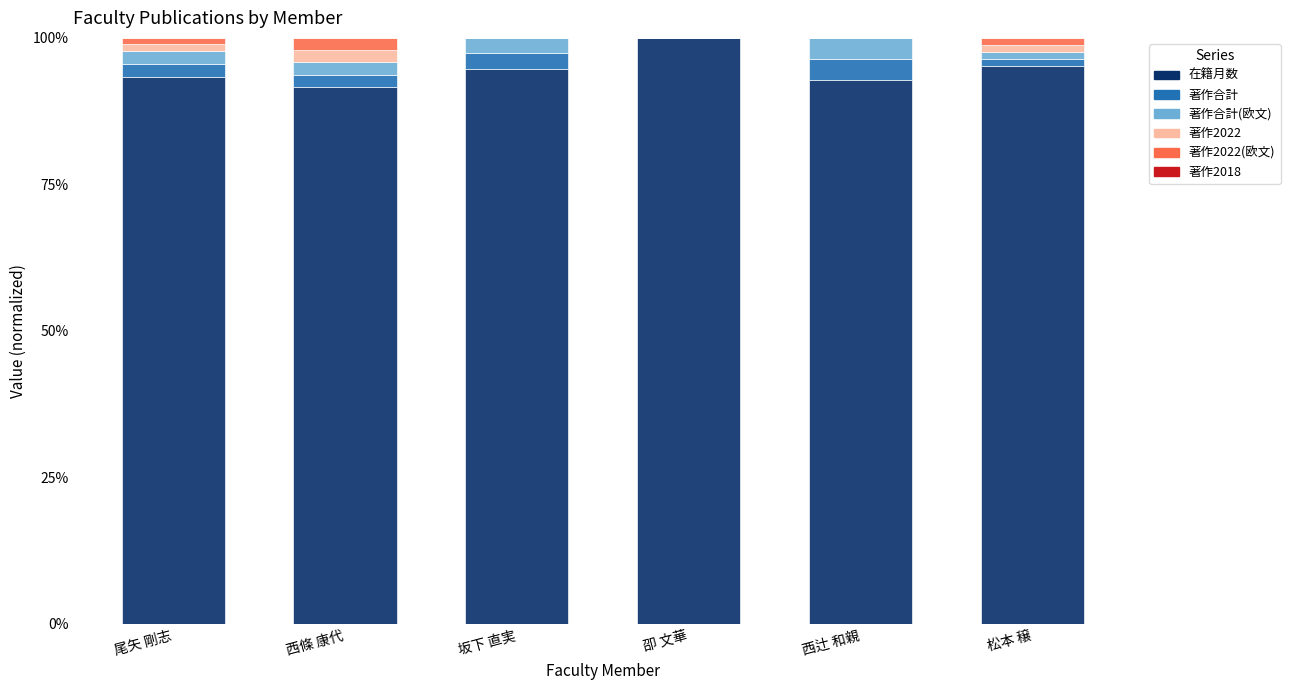

Are the bars grouped side by side (vs. stacked)?

No